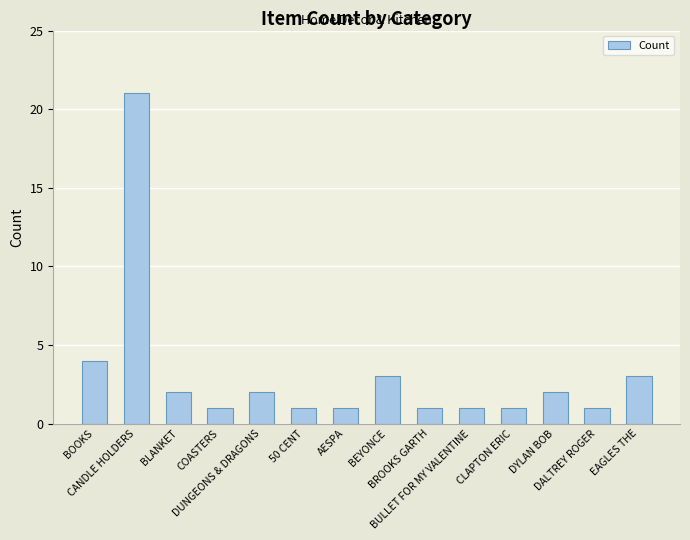

What is the greatest value displayed?

21